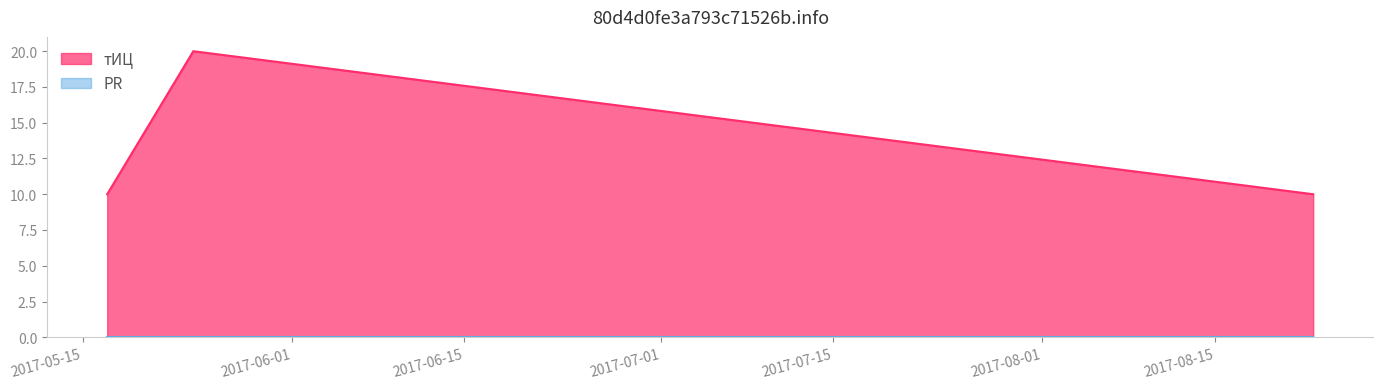

Reading left to right, list all the values displayed in this chart.

2017-05-17=10	2017-05-24=20	2017-08-23=10